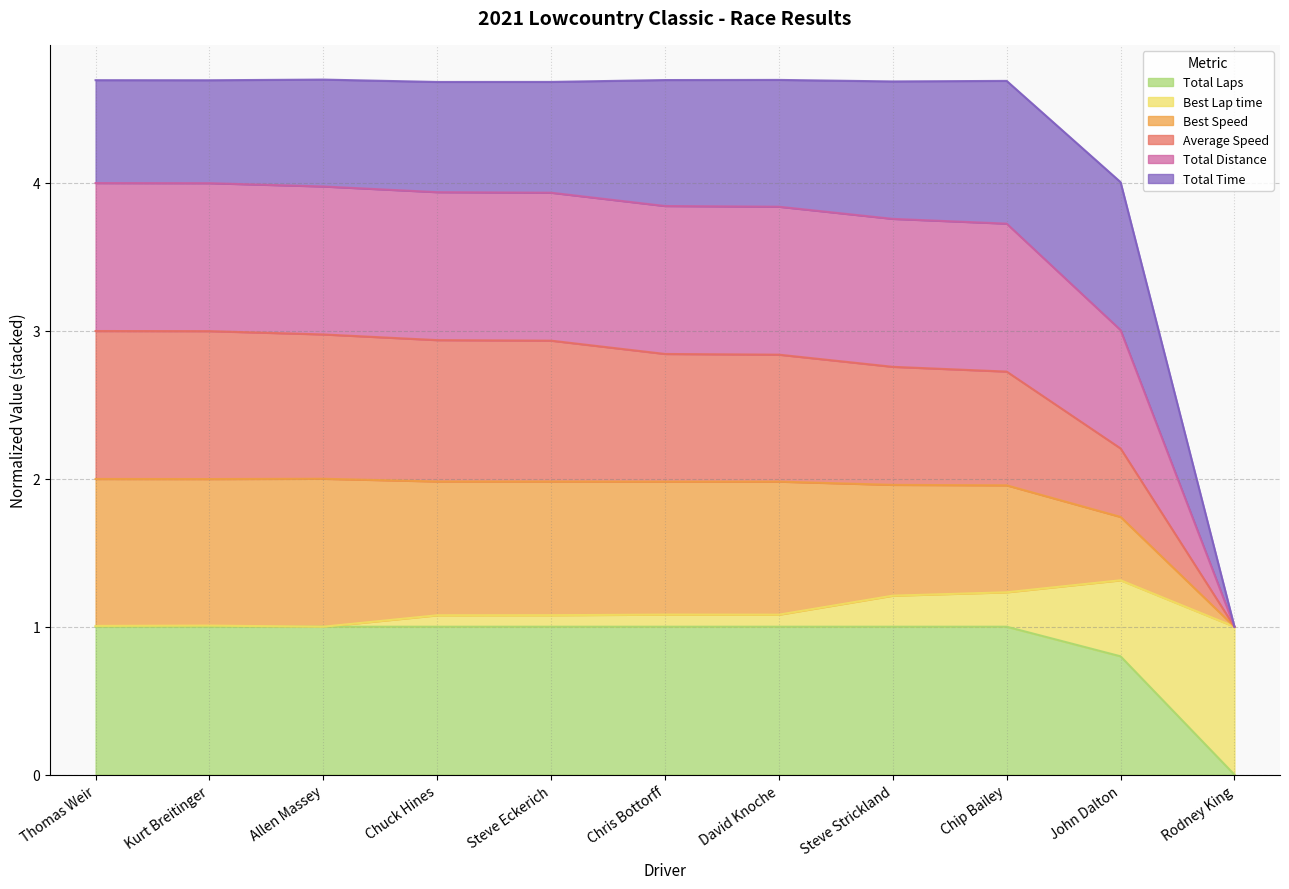

Does the chart have visible grid lines?

Yes